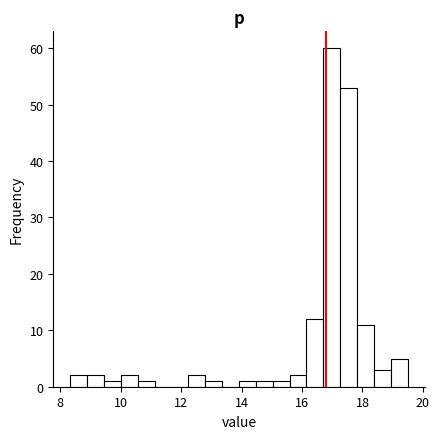

Read against the x-axis, roughly where is the centre of the tallest bar?

17.0